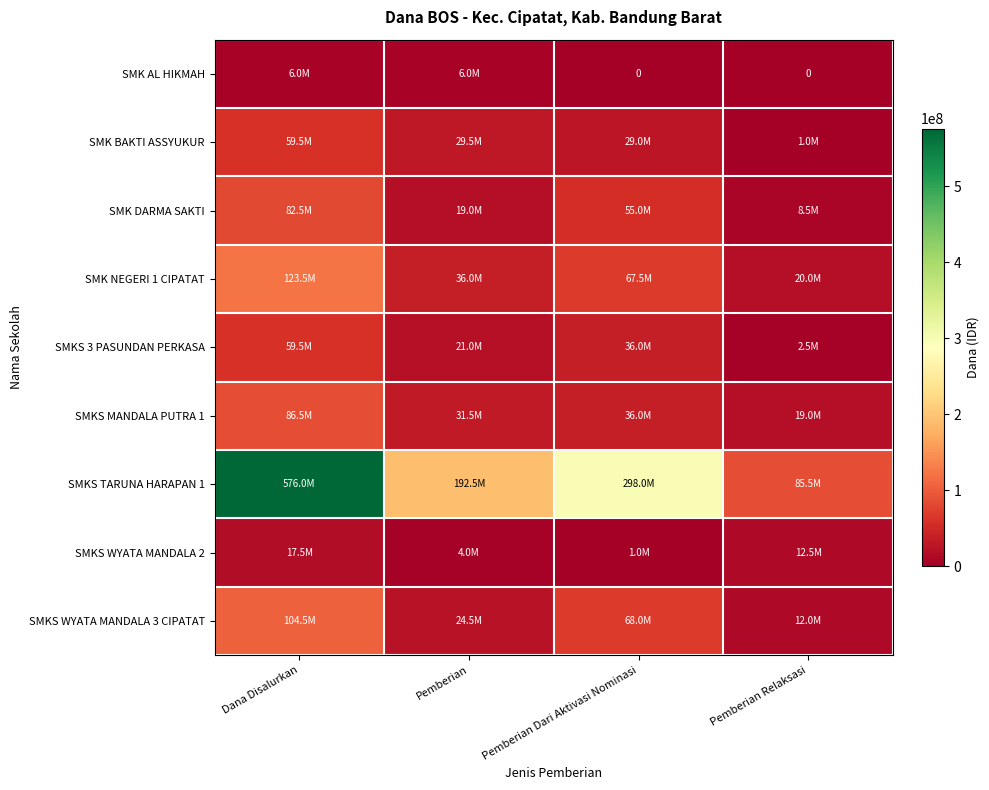

What is the difference between the maximum and minimum values in the SMKS WYATA MANDALA 3 CIPATAT series?

92500000